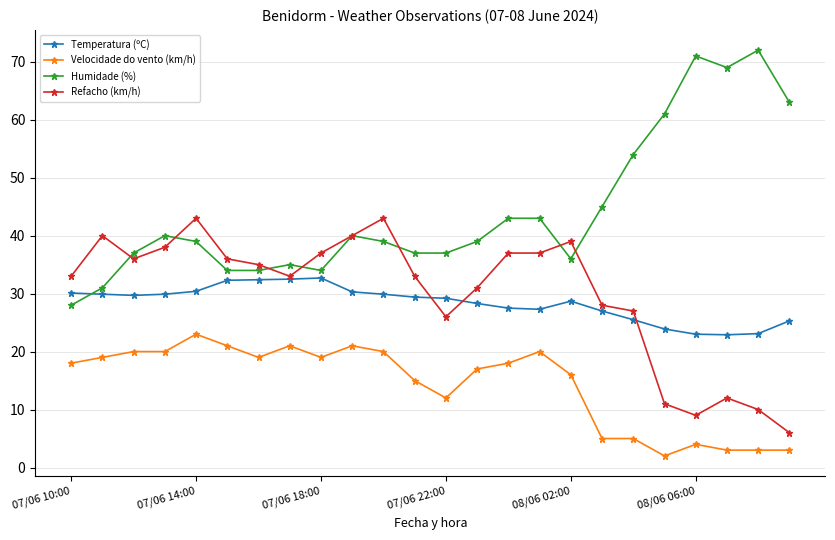

What is the difference between the maximum and minimum values in the Velocidade do vento (km/h) series?

21.0